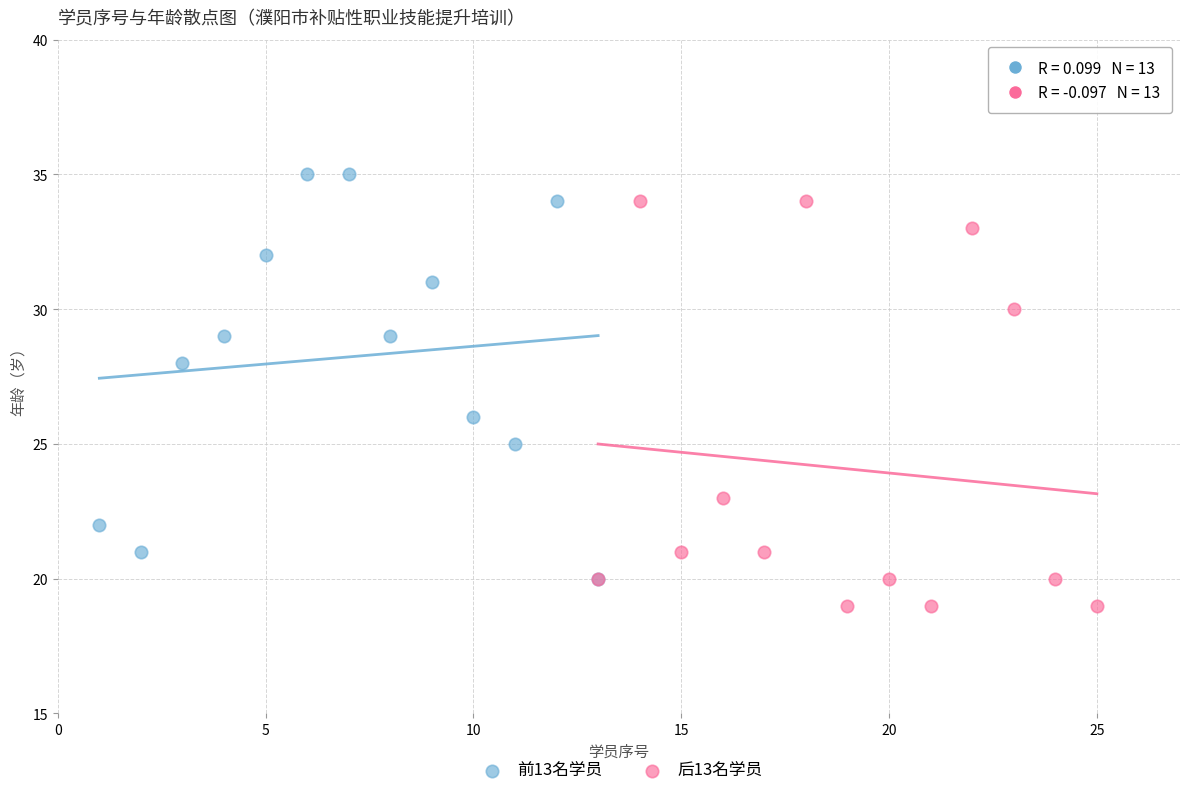

Which series reaches the maximum Y coordinate?

前13名学员